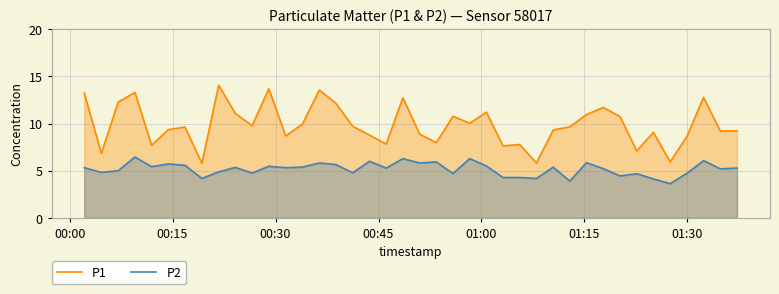

What is the greatest value displayed?

14.1